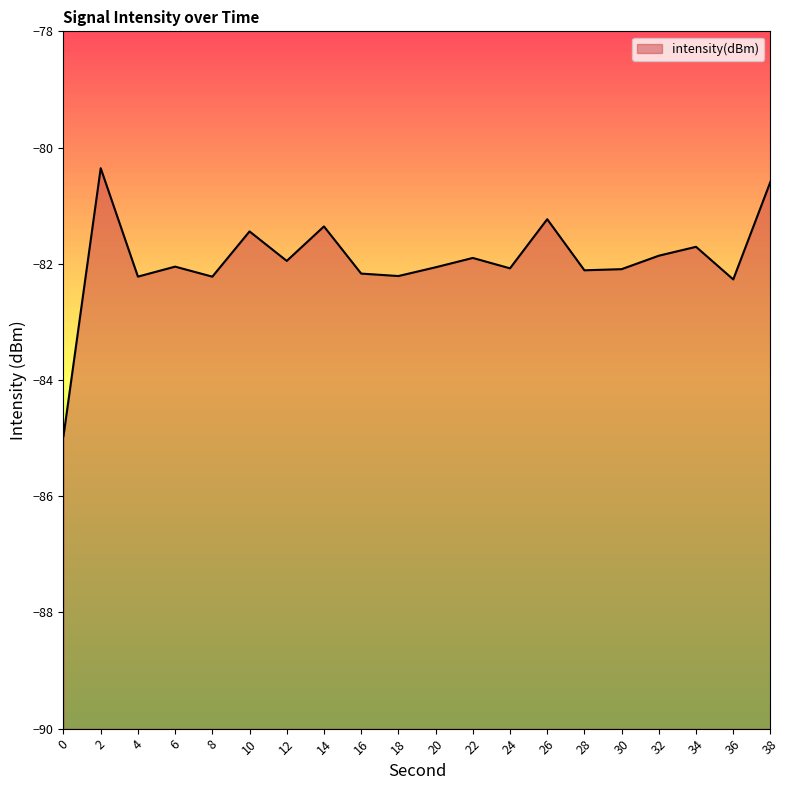

What is the difference between the maximum and minimum values?

4.6